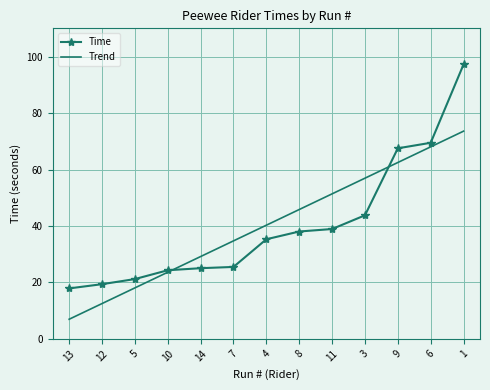

Reading left to right, list all the values displayed in this chart.

Time: 13=17.9	12=19.4	5=21.2	10=24.3	14=25.1	7=25.5	4=35.3	8=38.0	11=38.9	3=43.8	9=67.5	6=69.5	1=97.2
Trend: 13=7.0	12=12.5	5=18.1	10=23.6	14=29.2	7=34.7	4=40.3	8=45.8	11=51.4	3=56.9	9=62.5	6=68.0	1=73.6